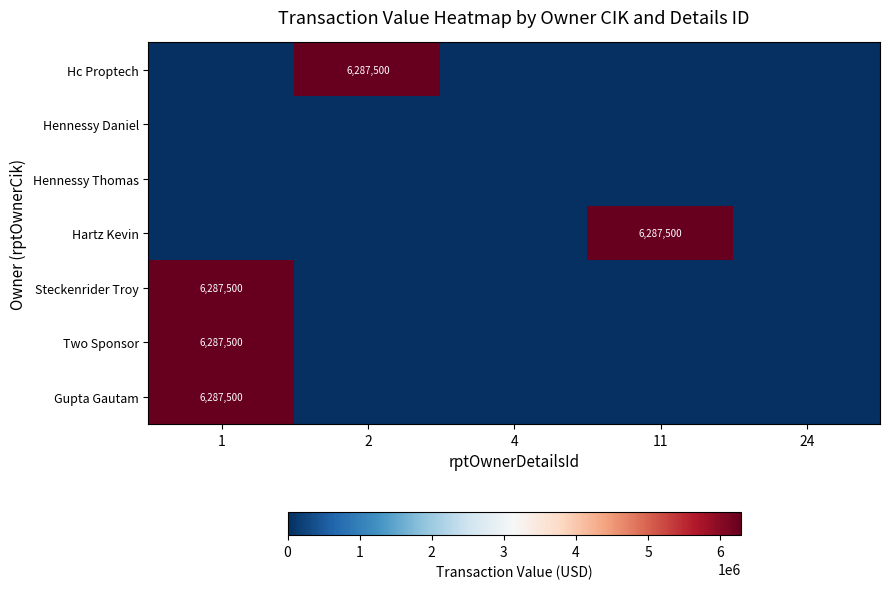

The value of Two Sponsor at 1 is 6287500. True or false?

True